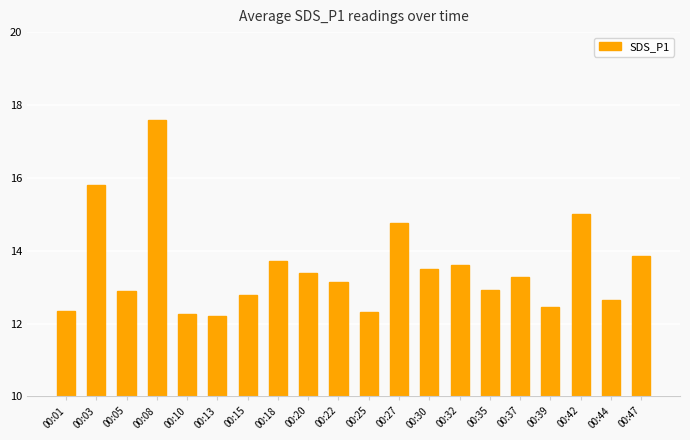

Which label corresponds to the largest value in the chart?

00:08